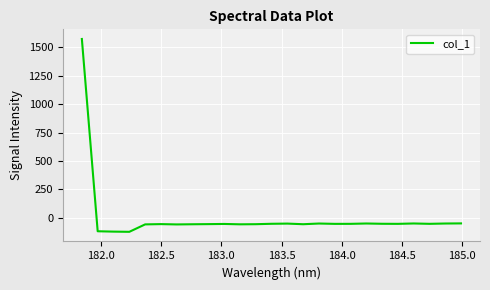

What is the minimum value shown in the chart?

-121.6